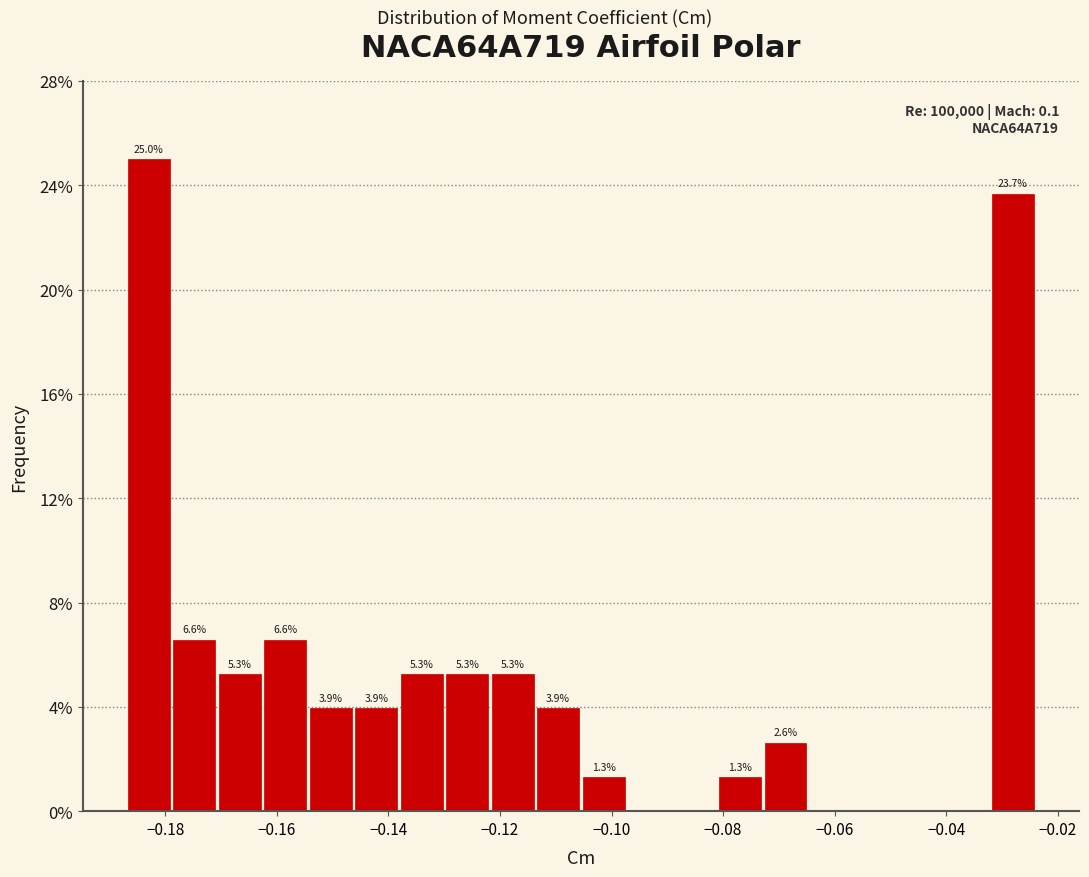

Which range on the x-axis has the tallest bar?

-0.186 to -0.178